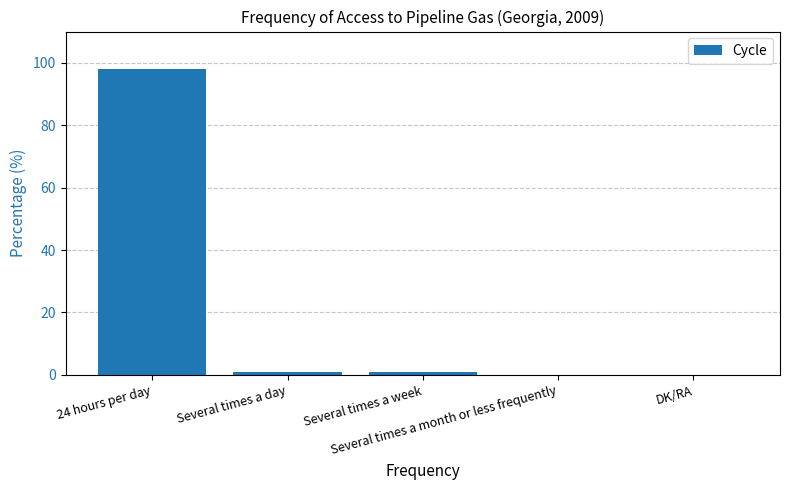

Are the bars horizontal?

No